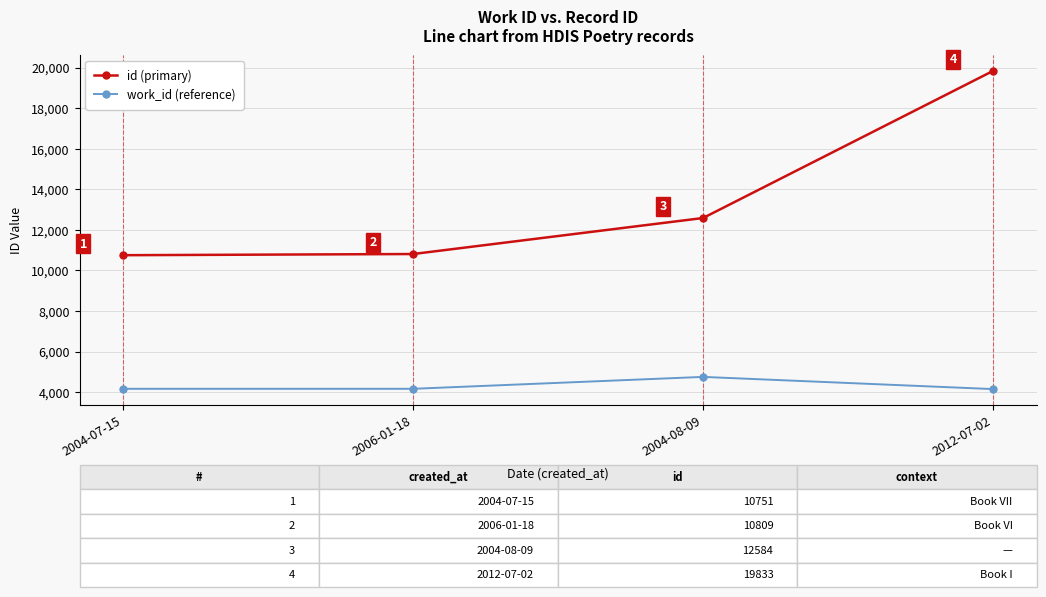

Rank the series at 2012-07-02 from highest to lowest value.

id (primary), work_id (reference)